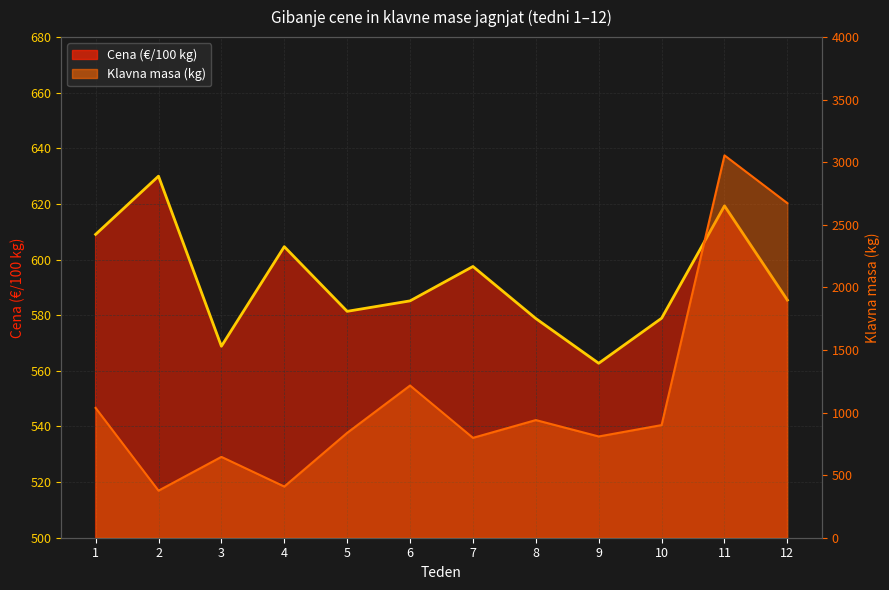

Which category has the highest value in the Klavna masa (kg) series?

11